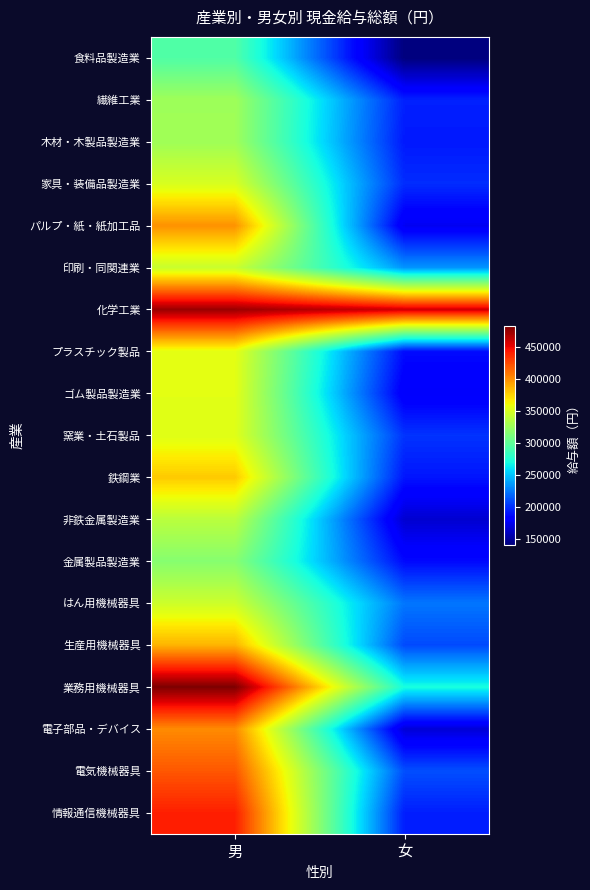

Reading left to right, what are all the values shown in this chart?

食料品製造業: 男=293857	女=141055
繊維工業: 男=326277	女=194723
木材・木製品製造業: 男=326449	女=192114
家具・装備品製造業: 男=349948	女=198764
パルプ・紙・紙加工品: 男=398386	女=175548
印刷・同関連業: 男=343554	女=233838
化学工業: 男=473485	女=458047
プラスチック製品: 男=355139	女=187255
ゴム製品製造業: 男=354446	女=178548
窯業・土石製品: 男=353033	女=201125
鉄鋼業: 男=378252	女=190991
非鉄金属製造業: 男=337601	女=165512
金属製品製造業: 男=316403	女=186522
はん用機械器具: 男=345081	女=223708
生産用機械器具: 男=386214	女=208808
業務用機械器具: 男=482287	女=270278
電子部品・デバイス: 男=401028	女=167304
電気機械器具: 男=419761	女=210433
情報通信機械器具: 男=439973	女=193902